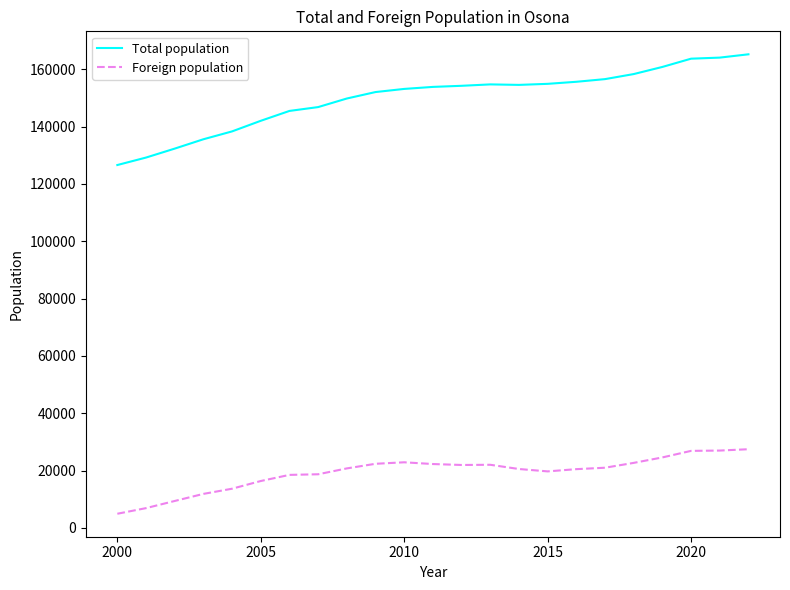

True or false: Total population and Foreign population intersect in this chart.

False